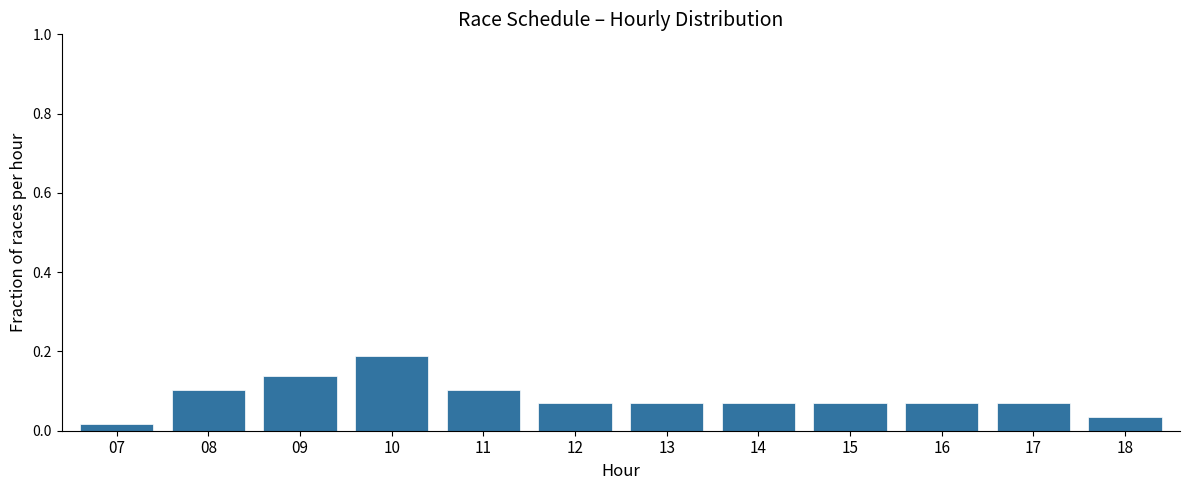

Between 14 and 18, which is larger?

14